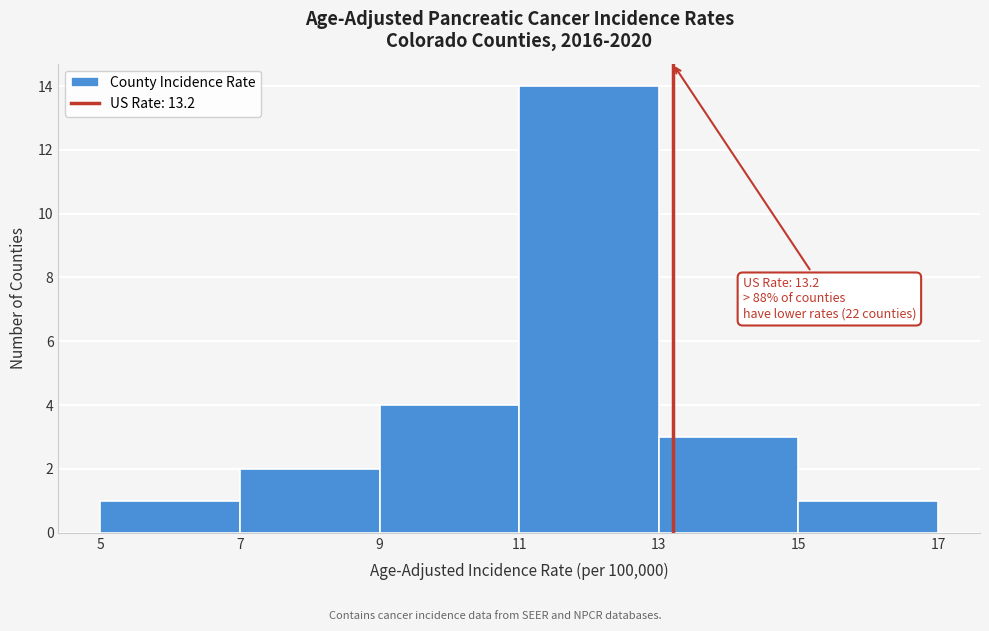

Over which range of the x-axis is the bar tallest?

11 to 13